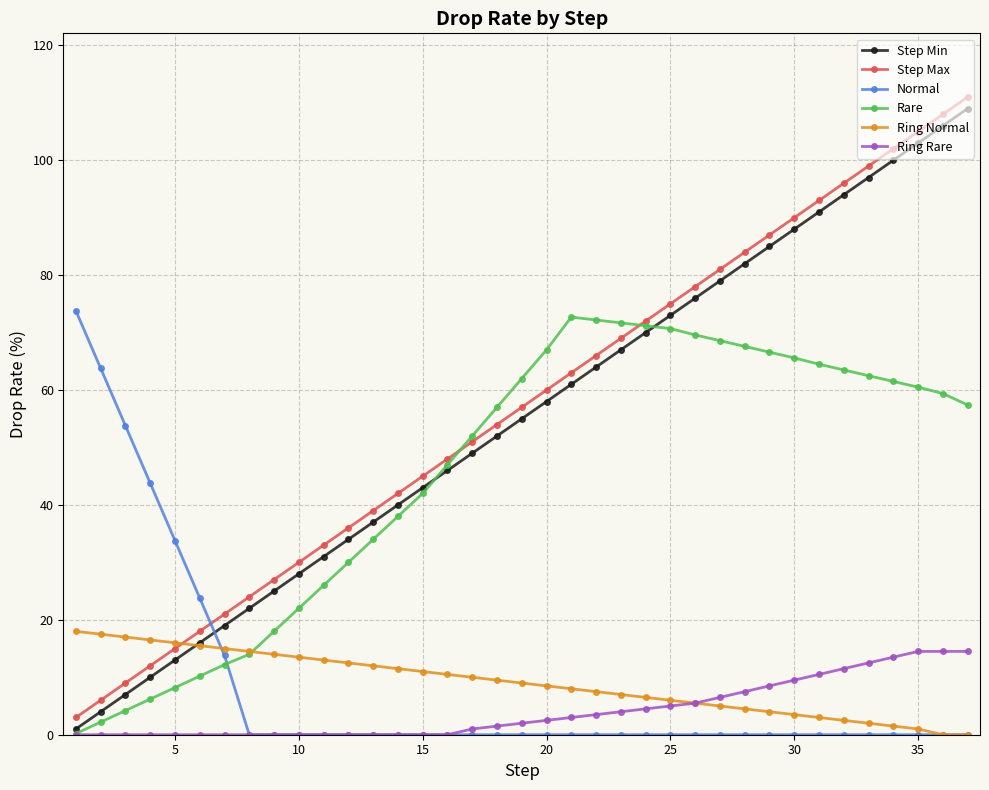

What is the difference between the maximum and minimum values in the Step Max series?

108.0